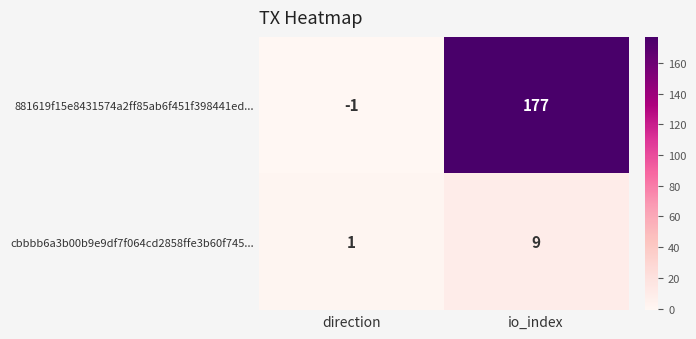

Which series has the largest range (max minus min)?

881619f15e8431574a2ff85ab6f451f398441ed...